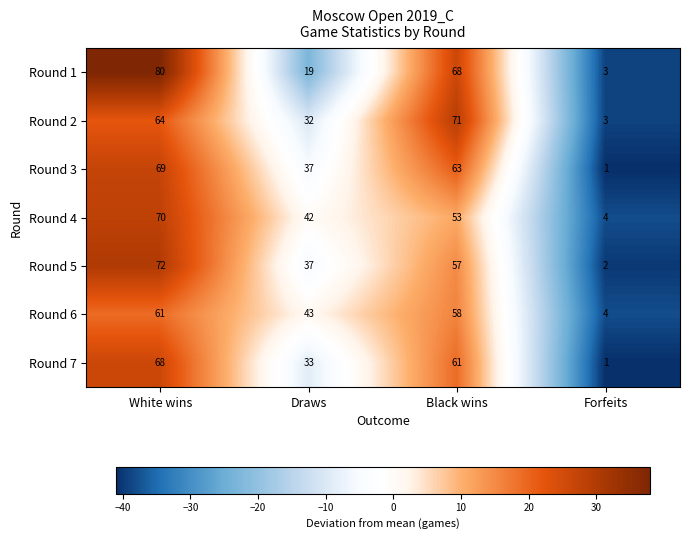

Which category has the lowest value across all series?

Forfeits